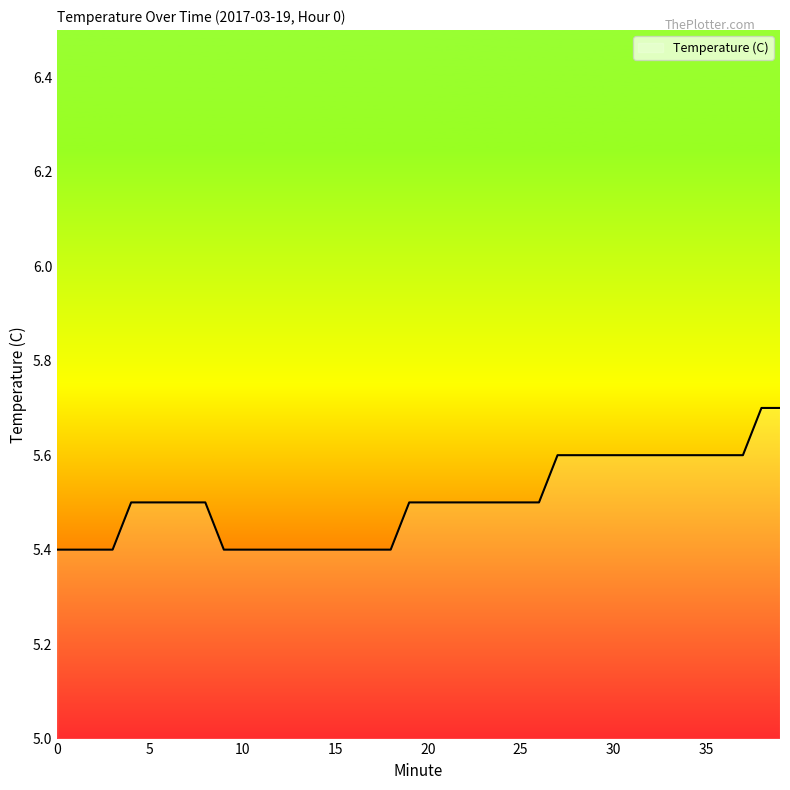

What is the smallest value displayed?

5.4